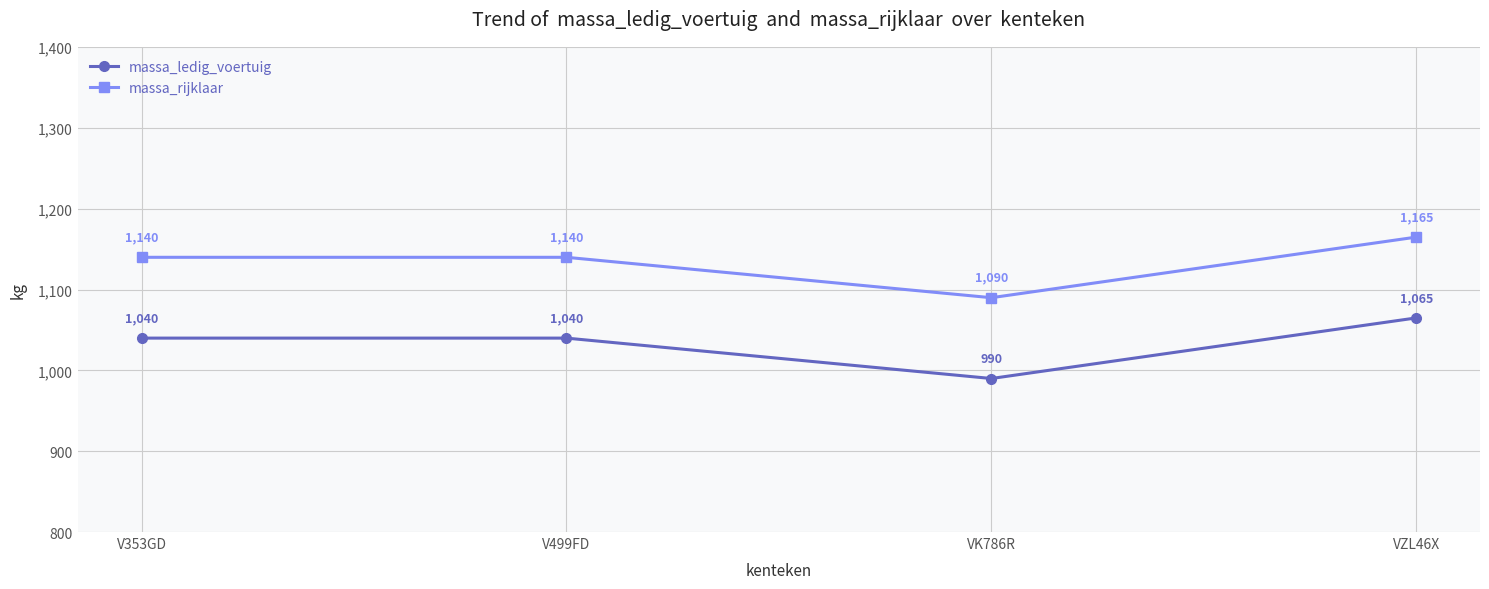

What is the label of the 3rd point from the left?

VK786R